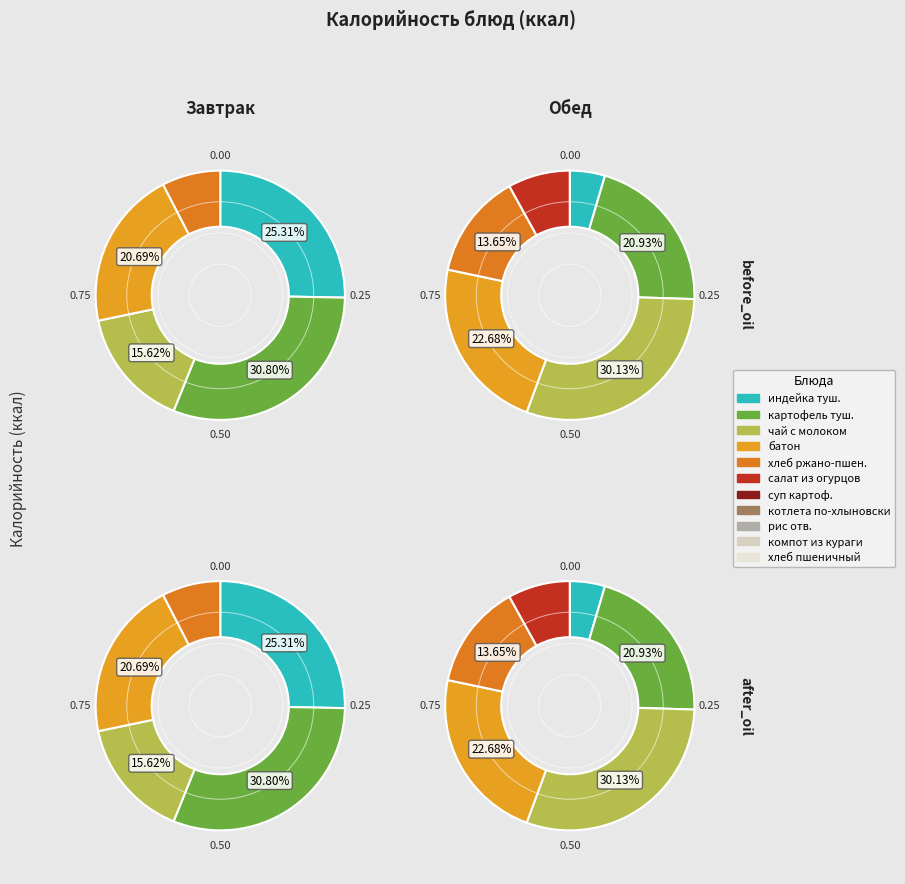

How many slices are in this pie chart?

11